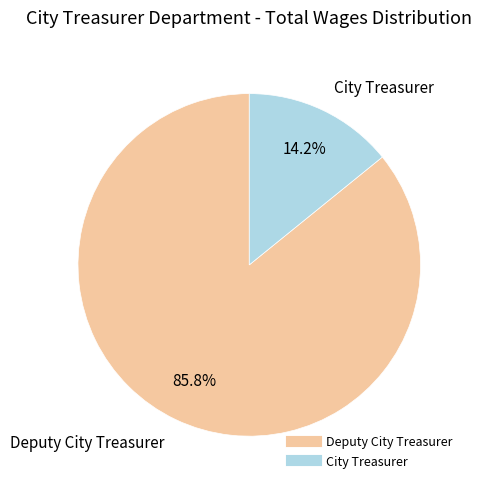

To the nearest percent, what percentage of the pie is City Treasurer?

14%